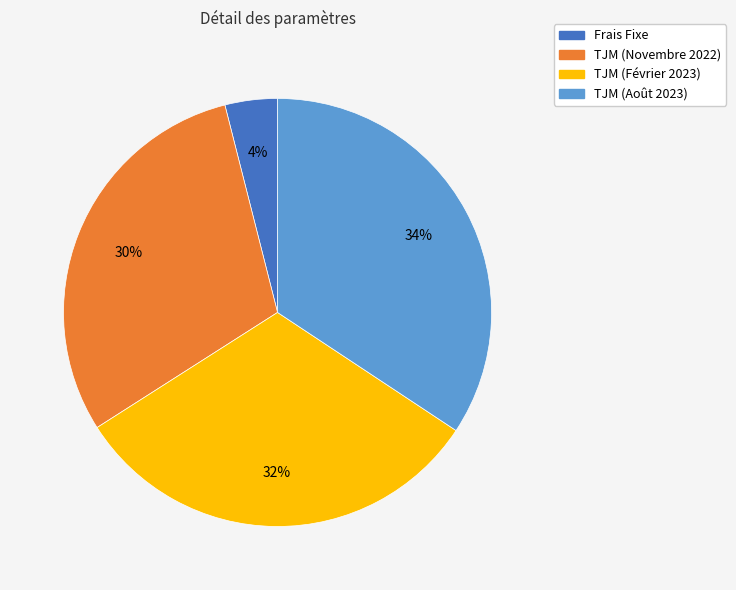

How many segments does this pie chart have?

4